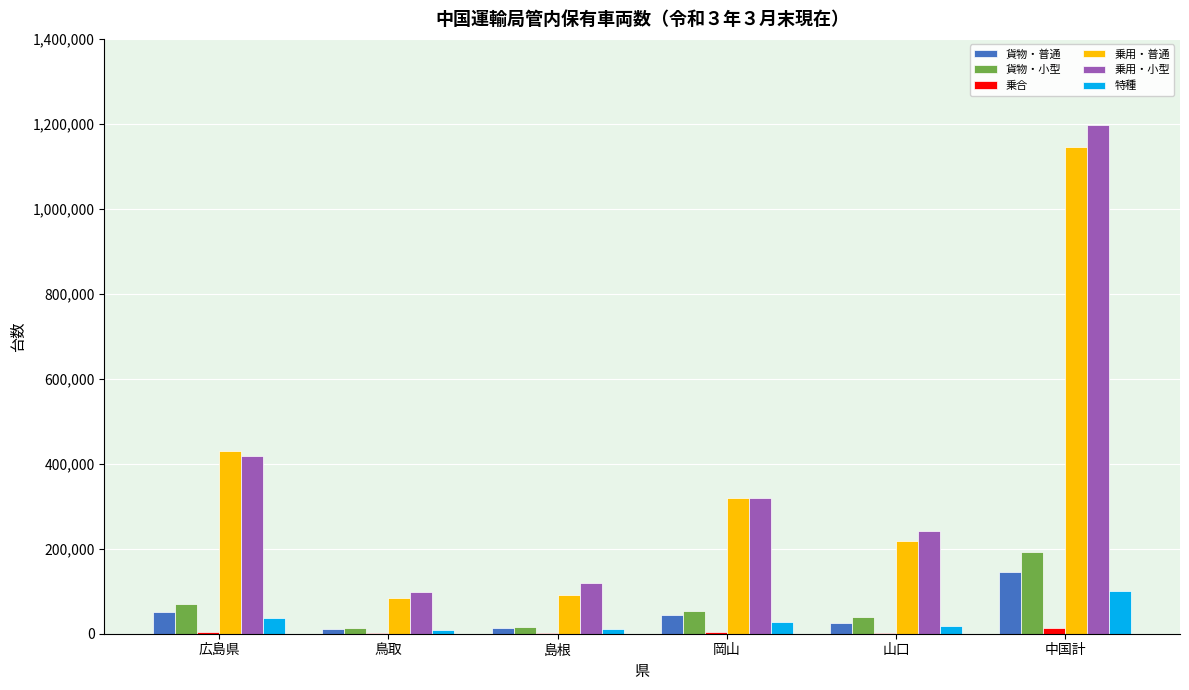

Where is 乗用・普通 nearest to the value 614344?

広島県